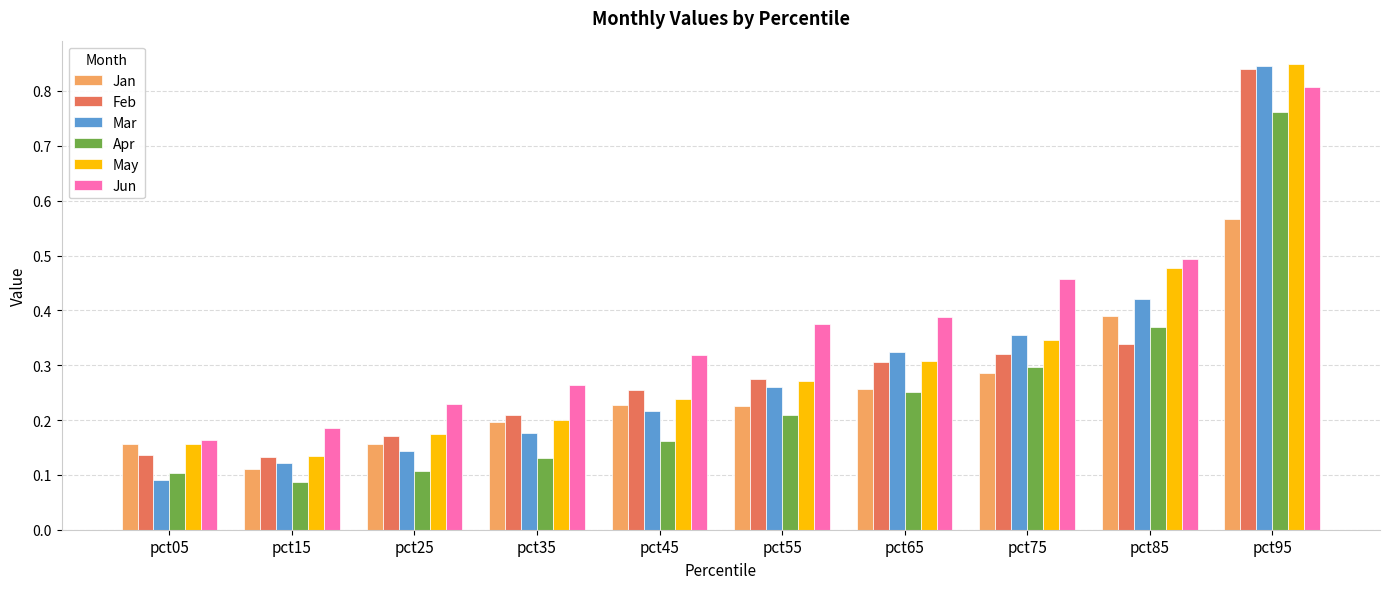

What are all the series names shown in the legend?

Jan, Feb, Mar, Apr, May, Jun